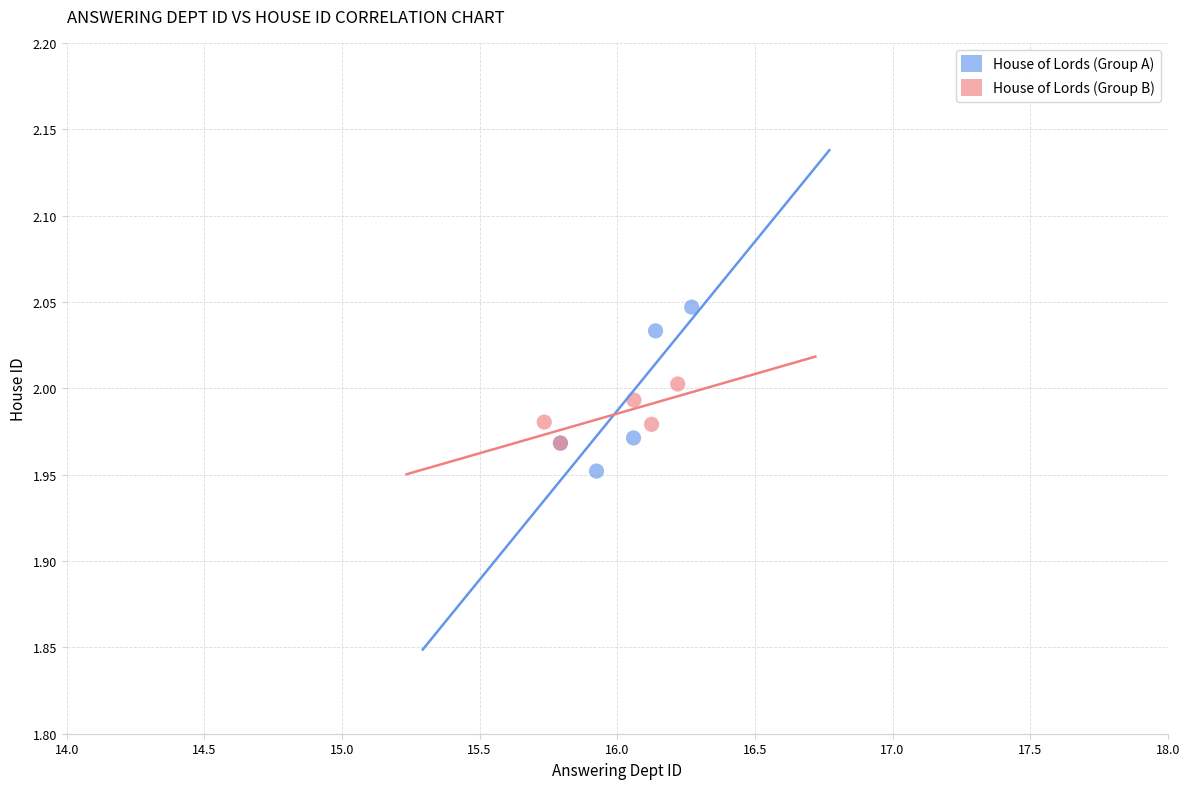

Which series contains the highest Y value?

House of Lords (Group A)